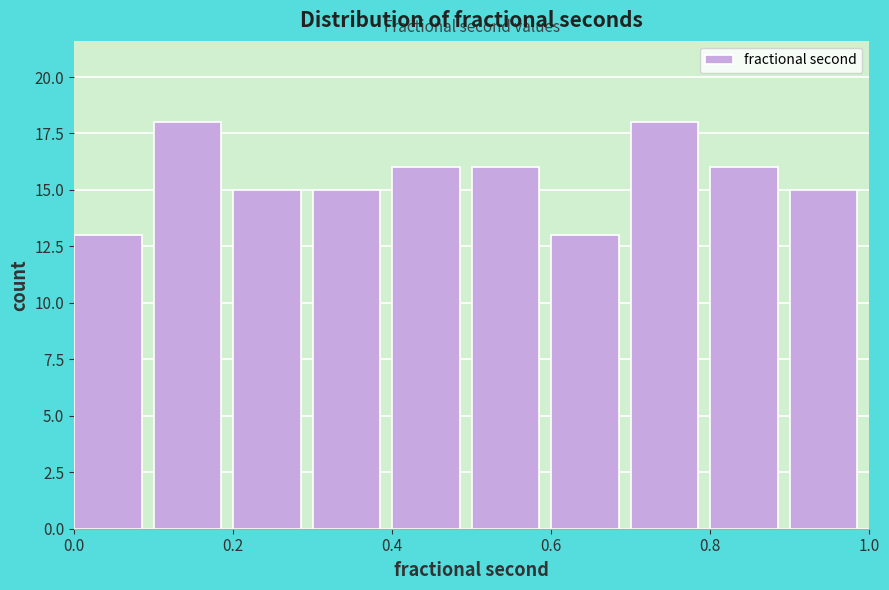

Reading left to right, transcribe this chart: for each bar, give the range it covers on the x-axis and its height. The values are not printed on the chart, so give them approximately, as read against the axis.

0.0 to 0.1: 13
0.1 to 0.2: 18
0.2 to 0.3: 15
0.3 to 0.4: 15
0.4 to 0.5: 16
0.5 to 0.6: 16
0.6 to 0.7: 13
0.7 to 0.8: 18
0.8 to 0.9: 16
0.9 to 1.0: 15